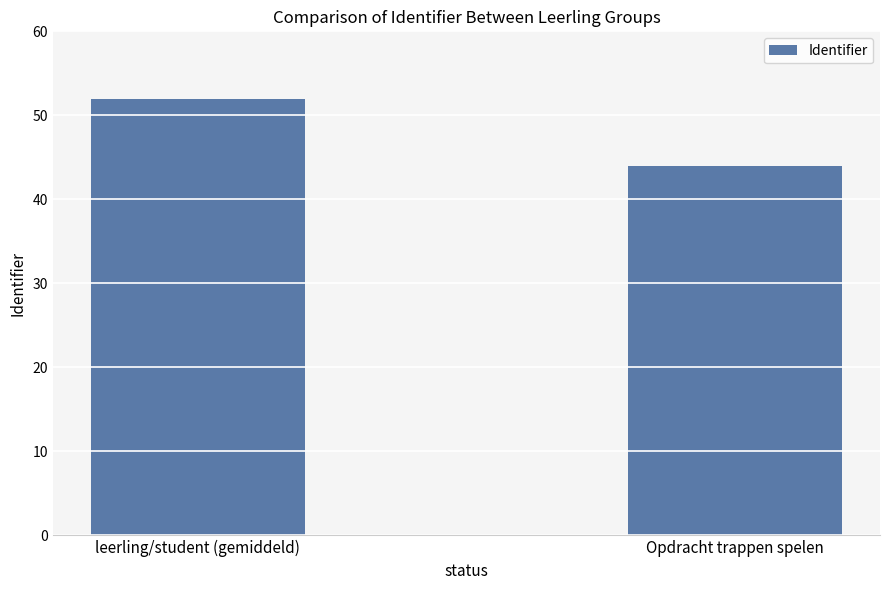

What is the sum of the values at leerling/student (gemiddeld) and Opdracht trappen spelen?

96.0